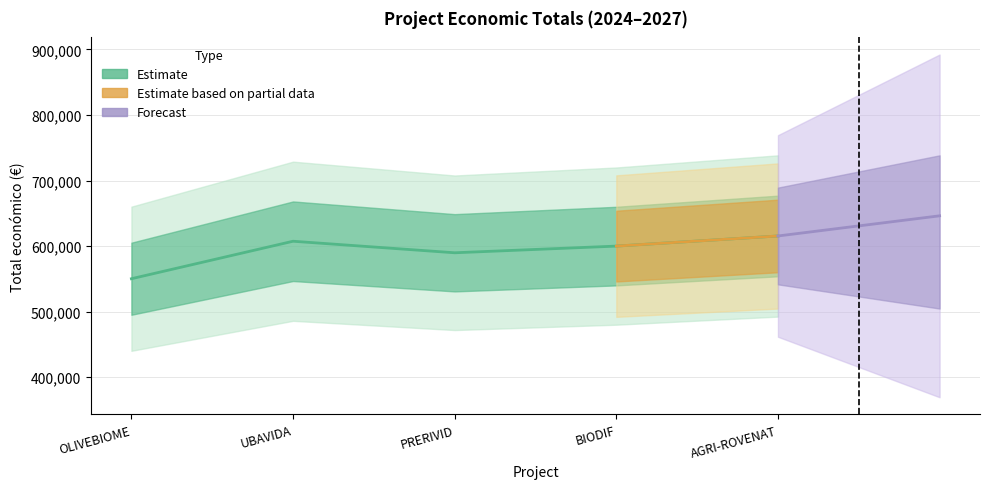

What is the difference between the maximum and second lowest values?

25644